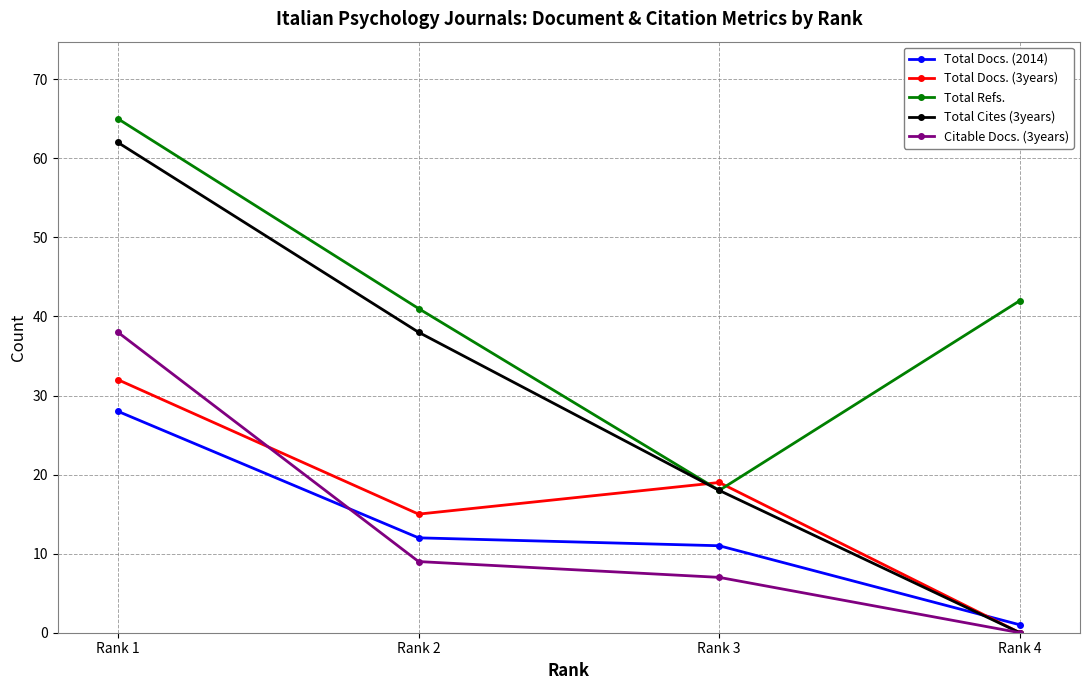

List the series in order of their peak value, lowest first.

Total Docs. (2014), Total Docs. (3years), Citable Docs. (3years), Total Cites (3years), Total Refs.